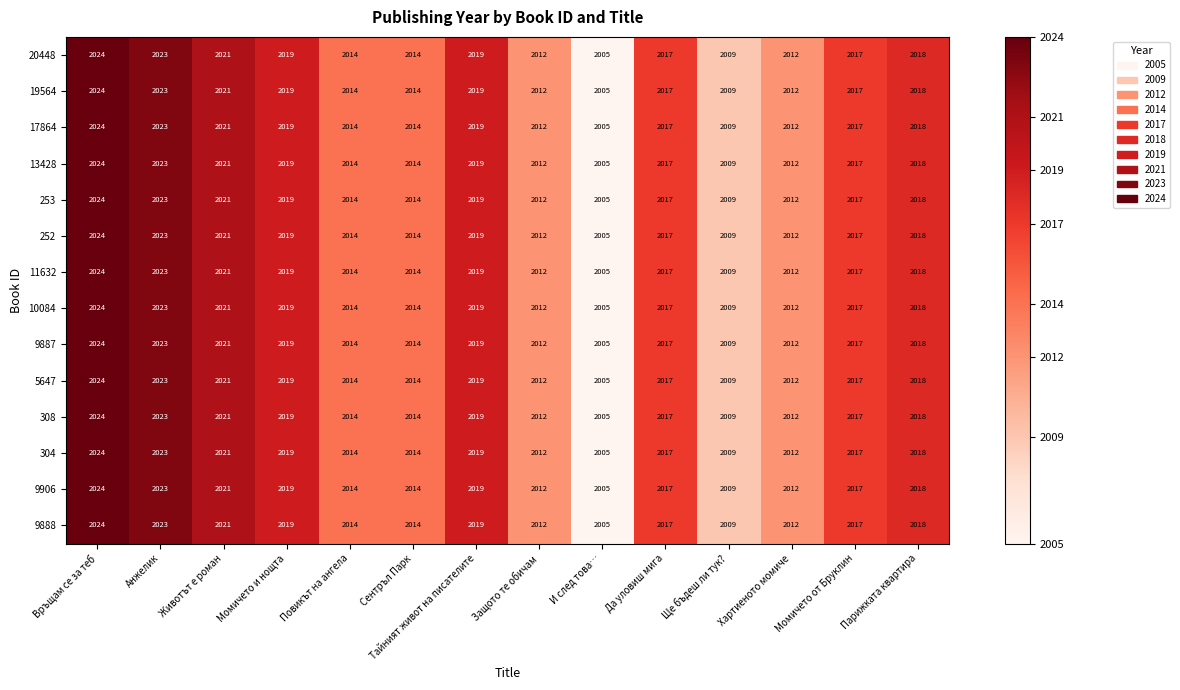

At which label does 13428 first exceed 2017?

Връщам се за теб